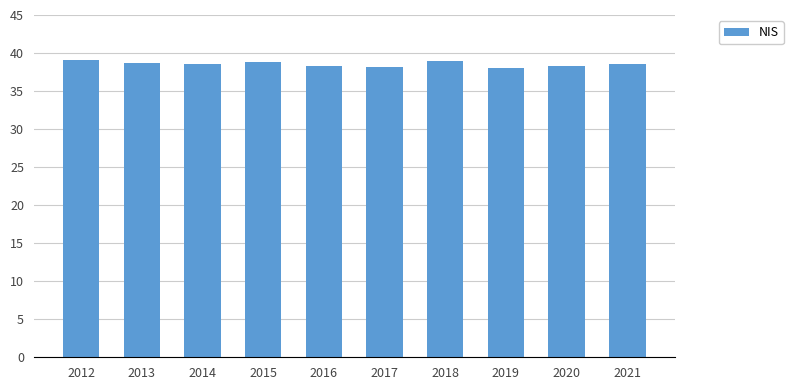

True or false: the data shows 38.5 at 2014.

True